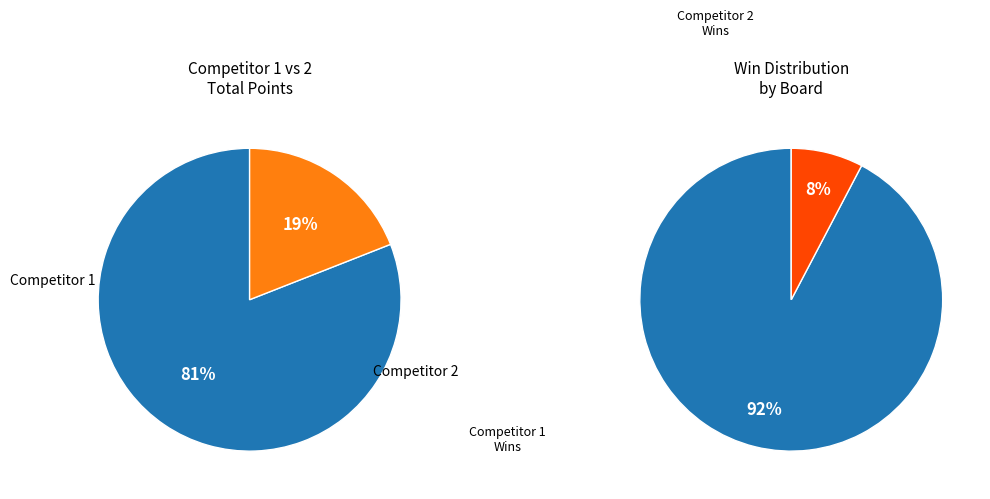

True or false: 17 accounts for 0% of the total.

True